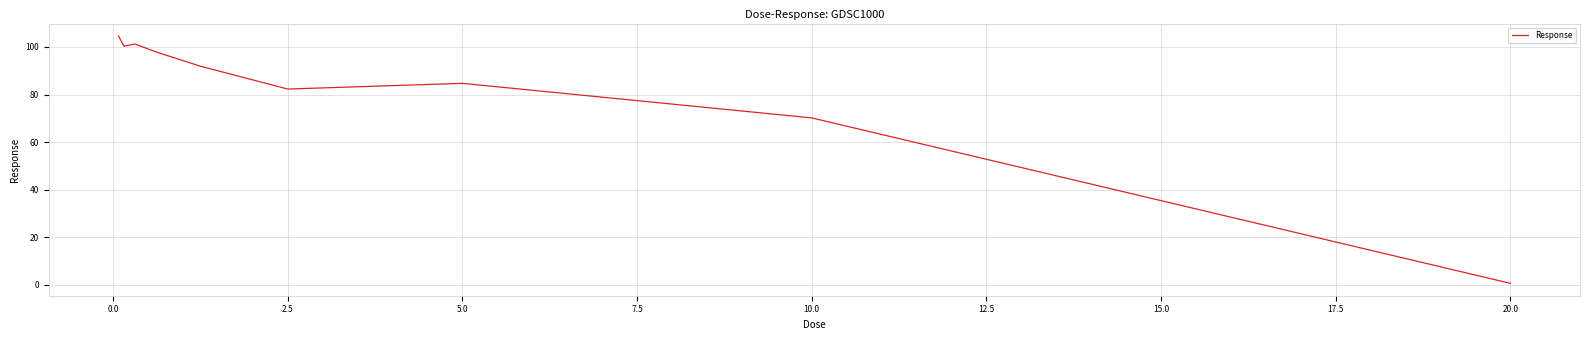

What is the greatest value displayed?

104.7